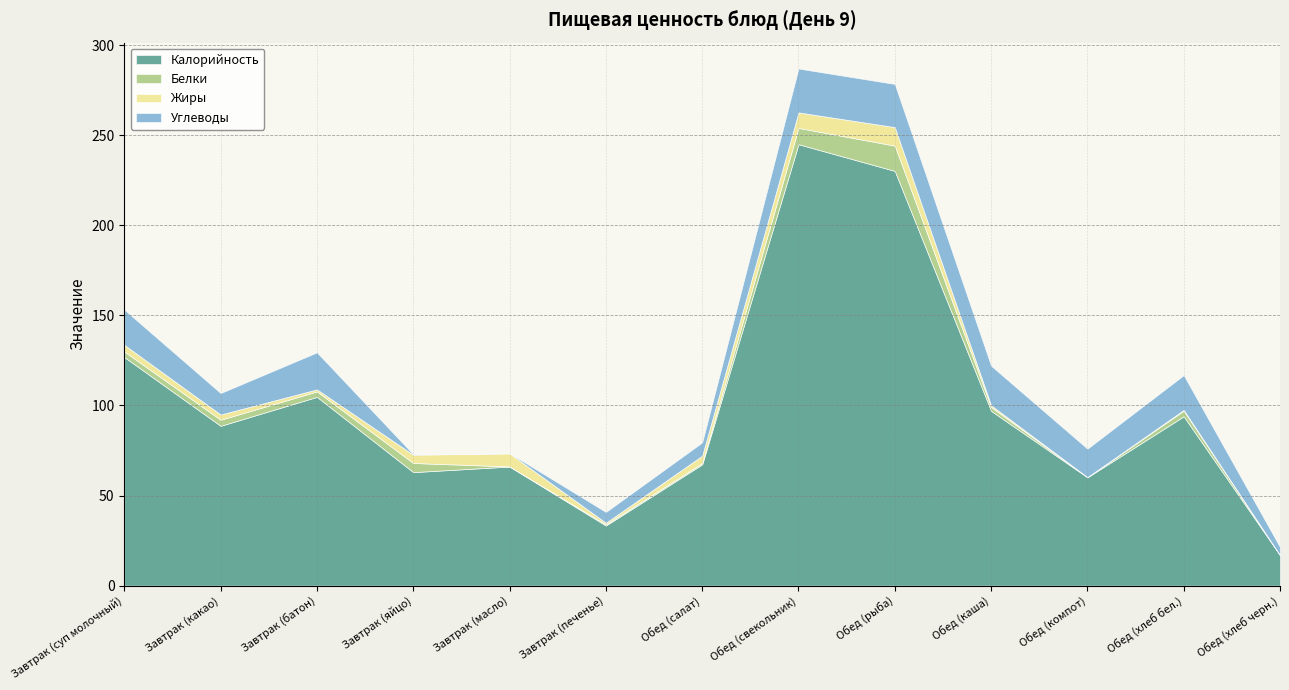

Is it true that Белки equals 1.0 at Обед (каша)?

False